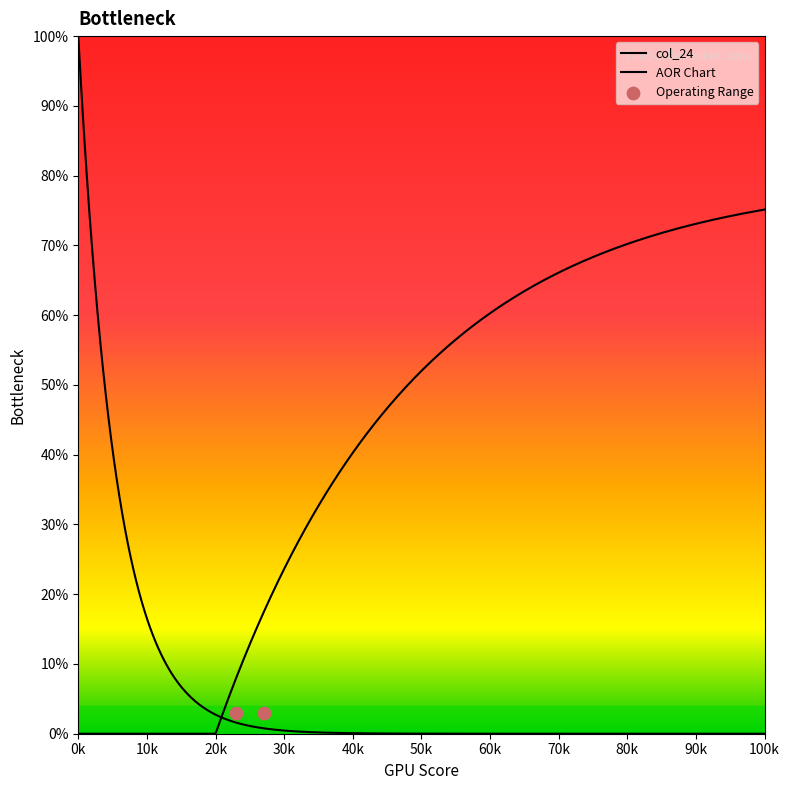

Which series has the widest spread of Y values?

col_24